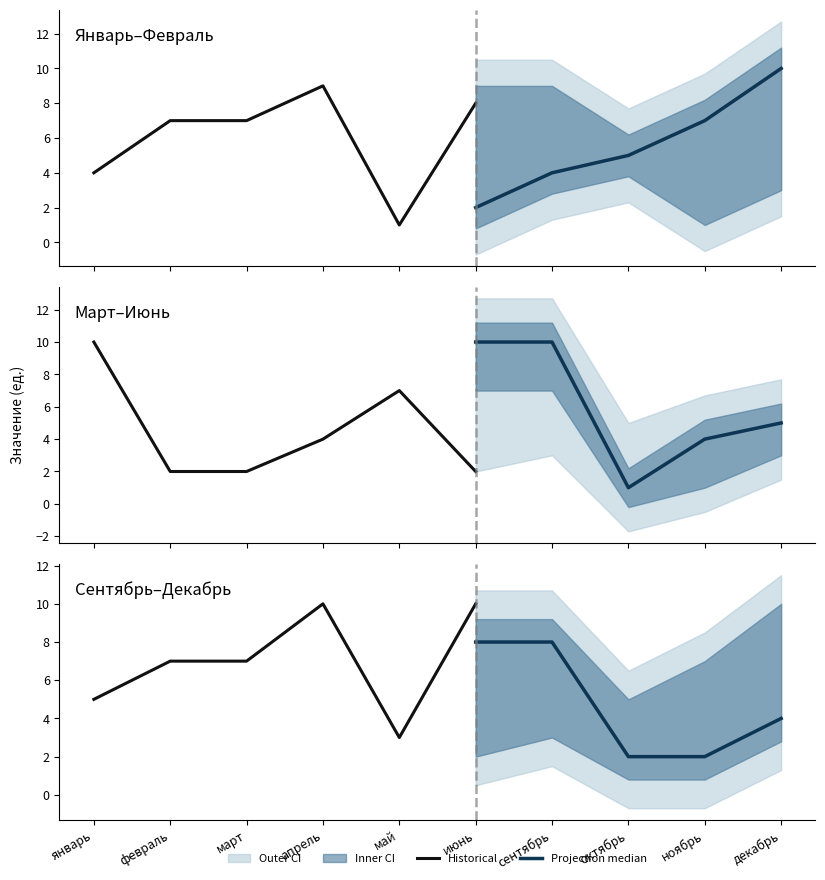

What is the label of the 2nd point from the right?

ноябрь